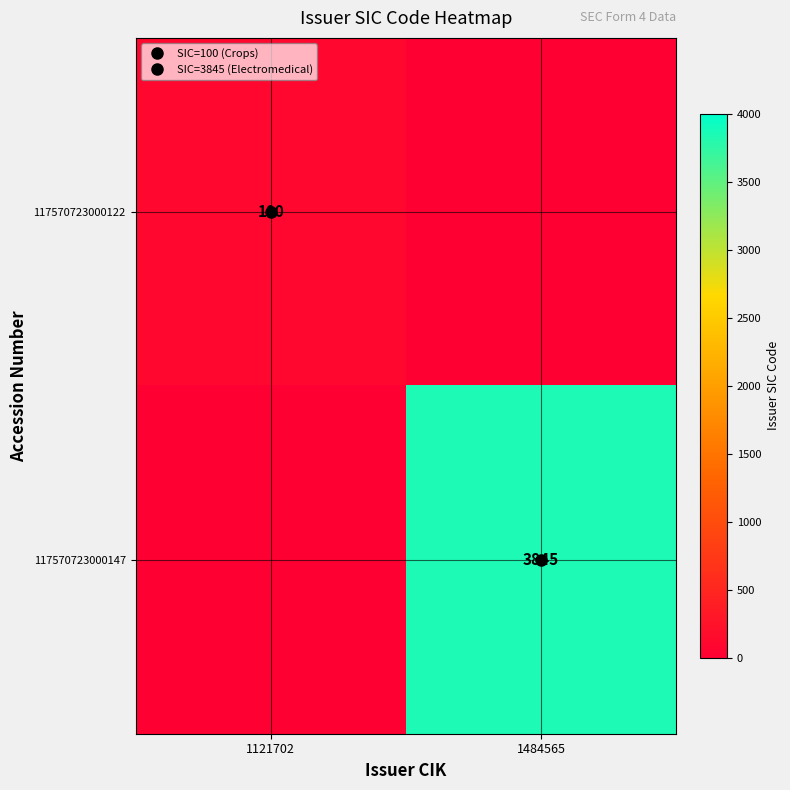

At which label is 117570723000122 closest to 50?

1121702